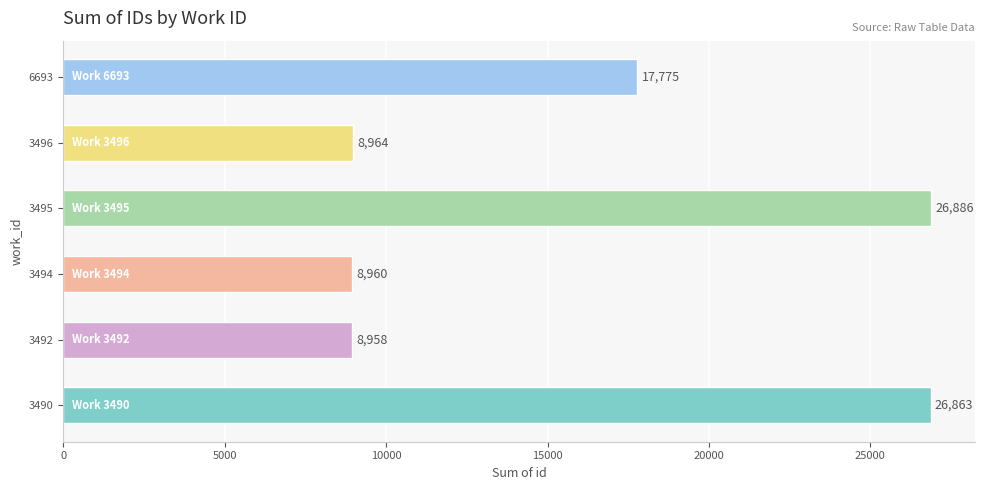

Reading bottom to top, transcribe all the data shown in this chart.

26863	8958	8960	26886	8964	17775